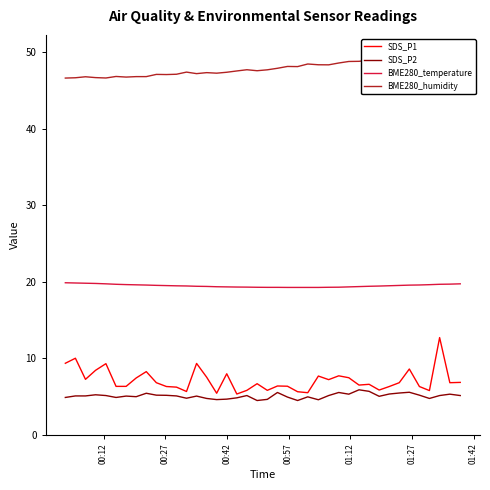

How many values in the SDS_P1 series are below 6?

9